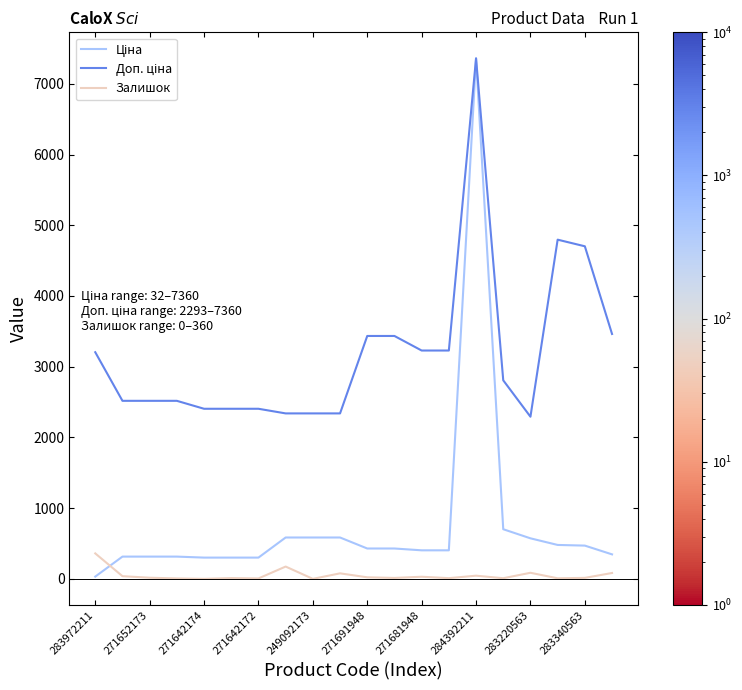

Does the chart display data point markers on the line(s)?

No